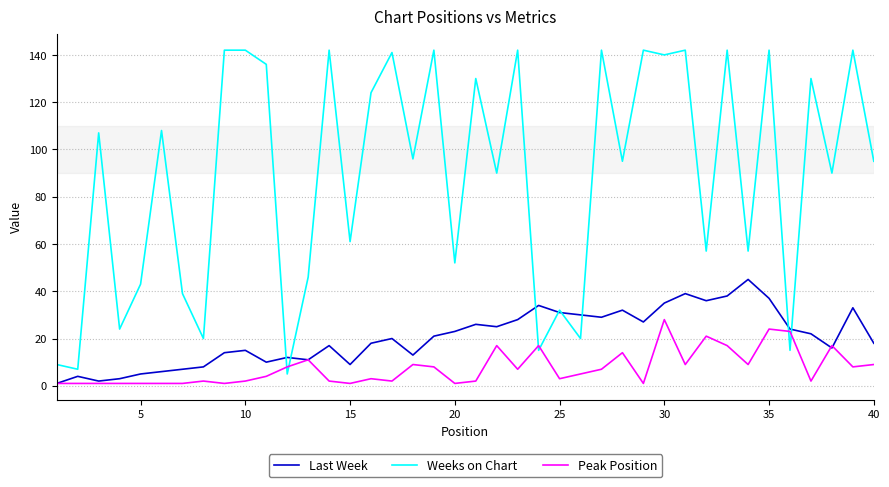

Which series has the largest range (max minus min)?

Weeks on Chart